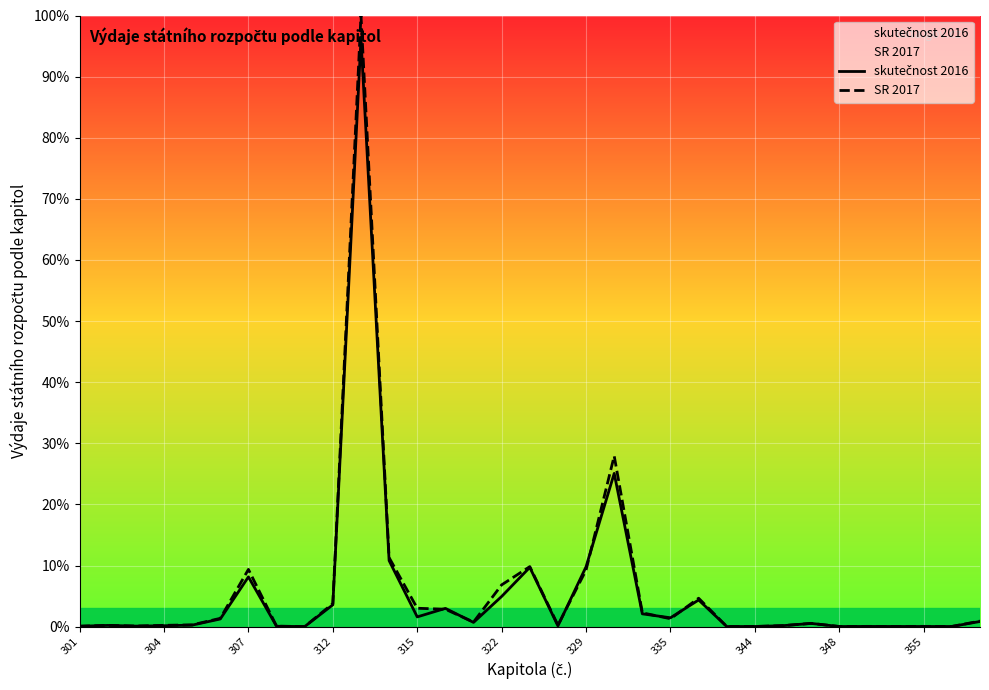

Which series has the widest spread of values?

SR 2017